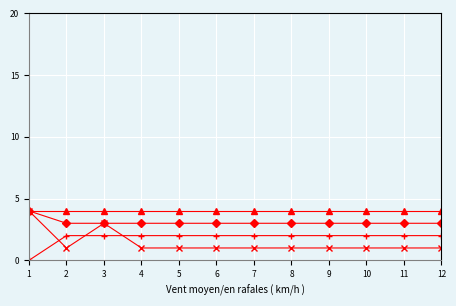

How many series are shown in this chart?

4